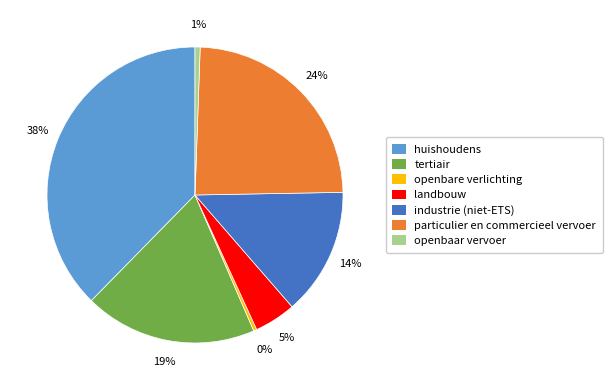

To the nearest percent, what portion does tertiair represent?

19%